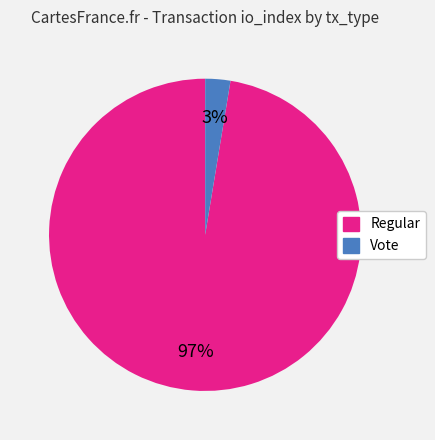

To the nearest percent, what percentage of the pie is Regular?

97%